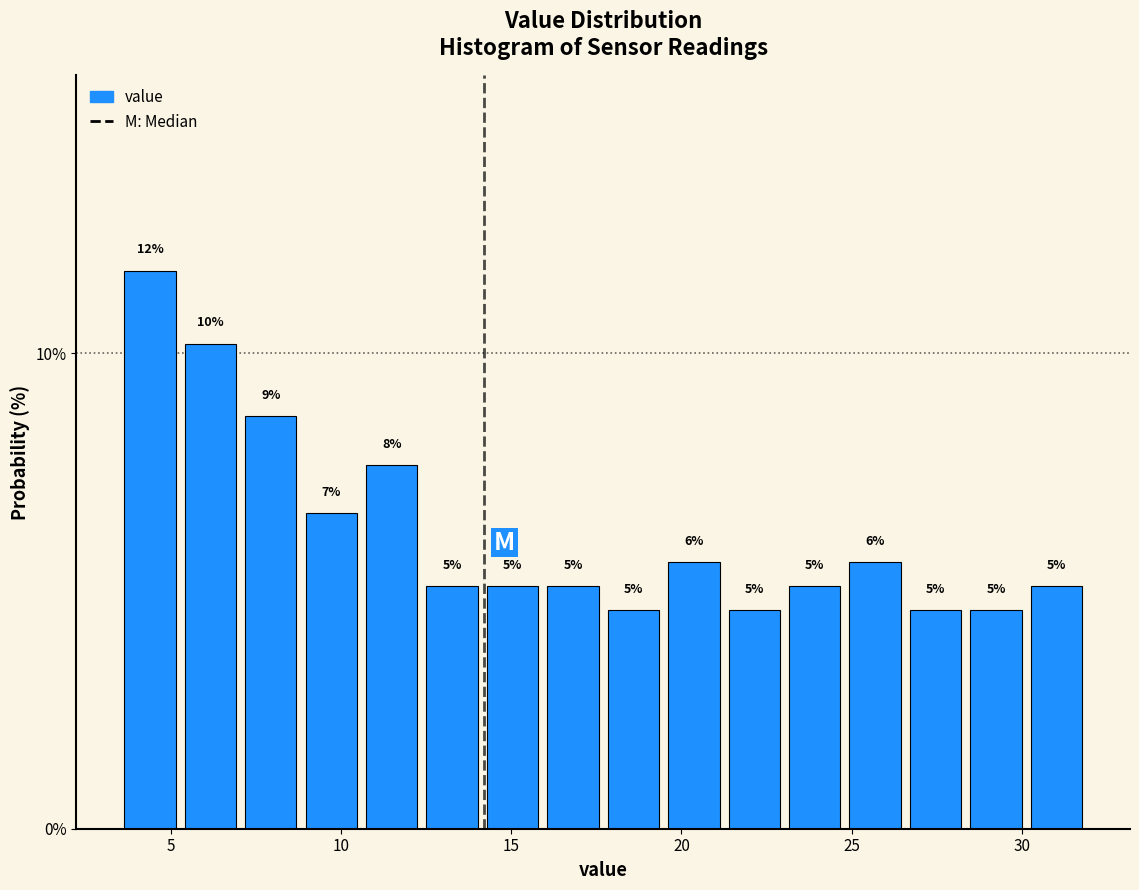

Read against the x-axis, roughly where is the centre of the tallest bar?

4.5